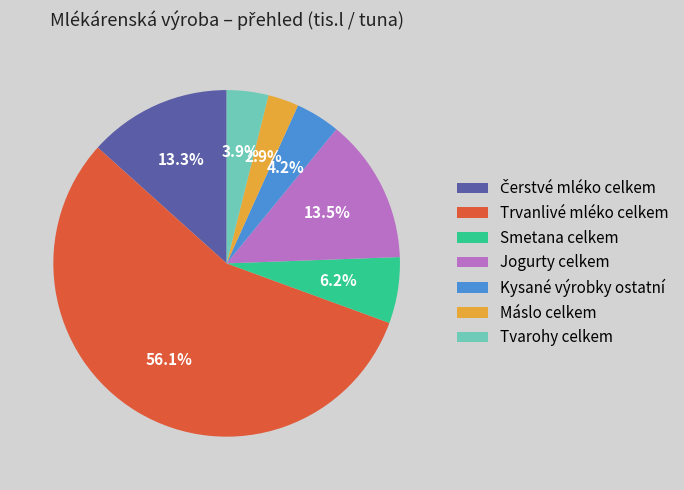

To the nearest percent, what is the difference between the Kysané výrobky ostatní and Smetana celkem slice percentages?

2%